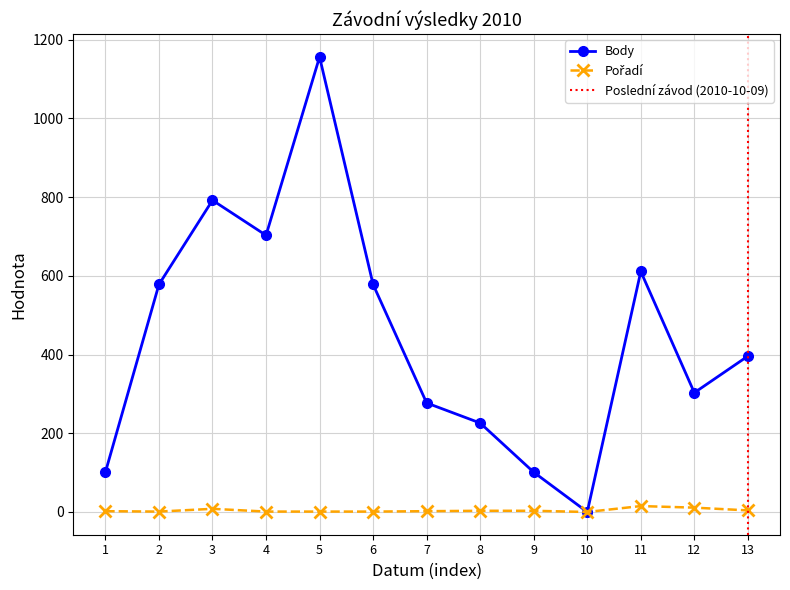

What is the value of the Body point at the 11th from the left?

611